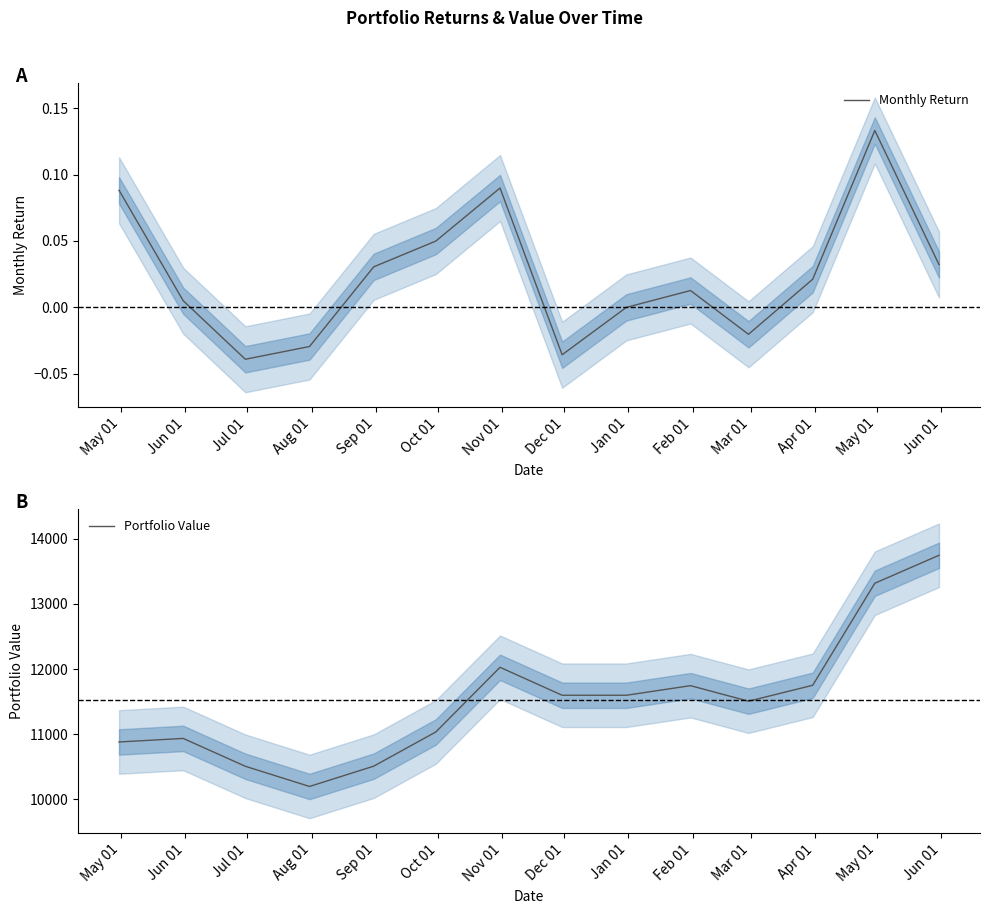

What is the minimum value for Portfolio Value?

10199.2